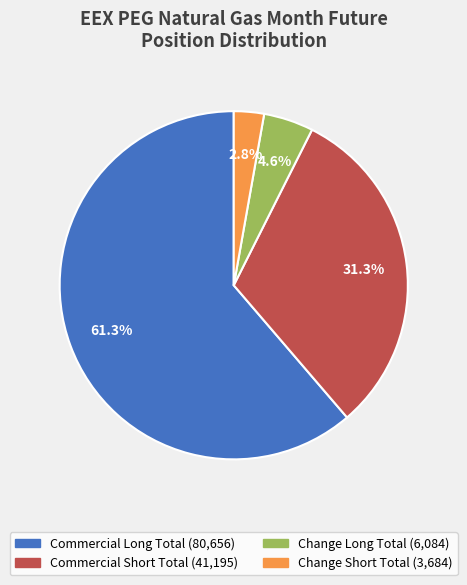

How many slices are in this pie chart?

4